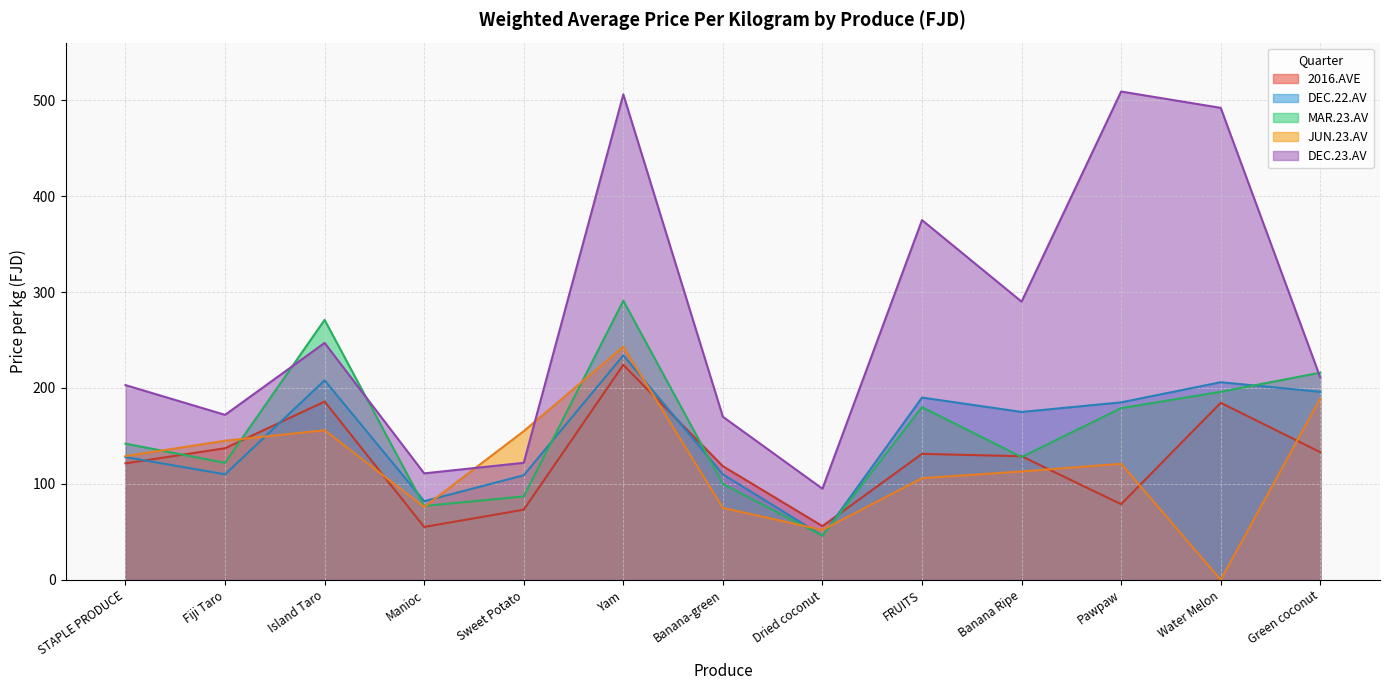

What is the spread (max minus min) of values at Green coconut?

82.9